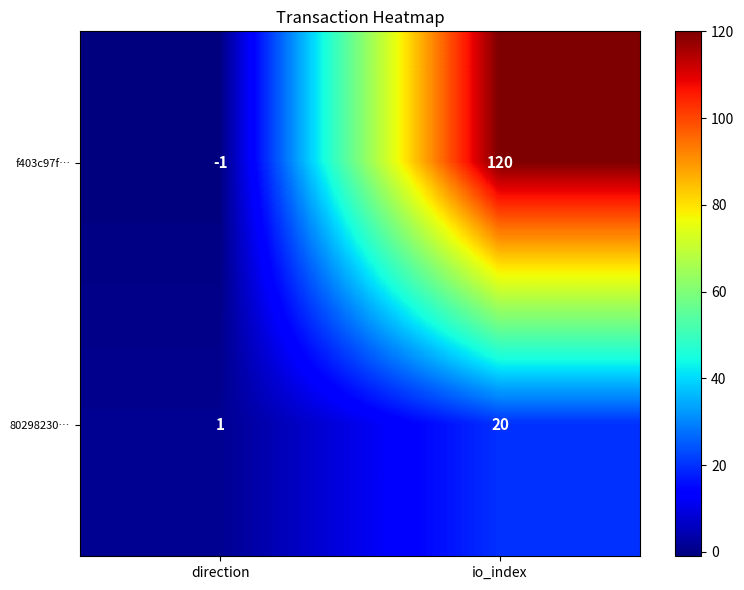

What is the sum of all 80298230… values?

21